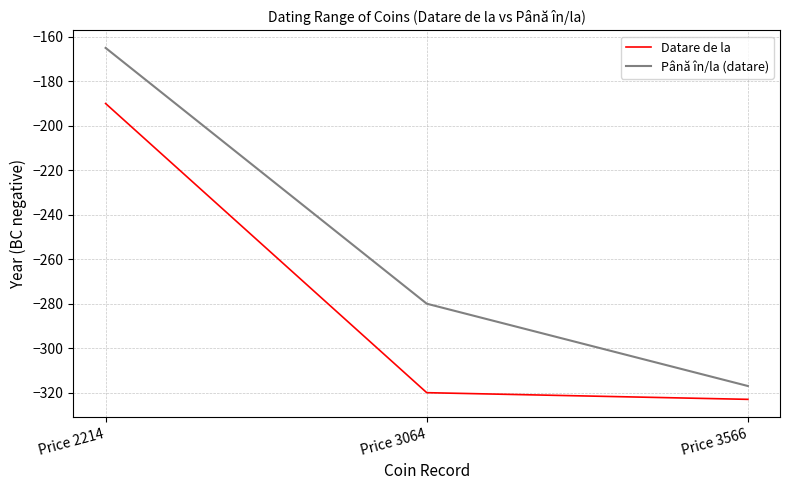

Which series changed the most between Price 2214 and Price 3566?

Până în/la (datare)